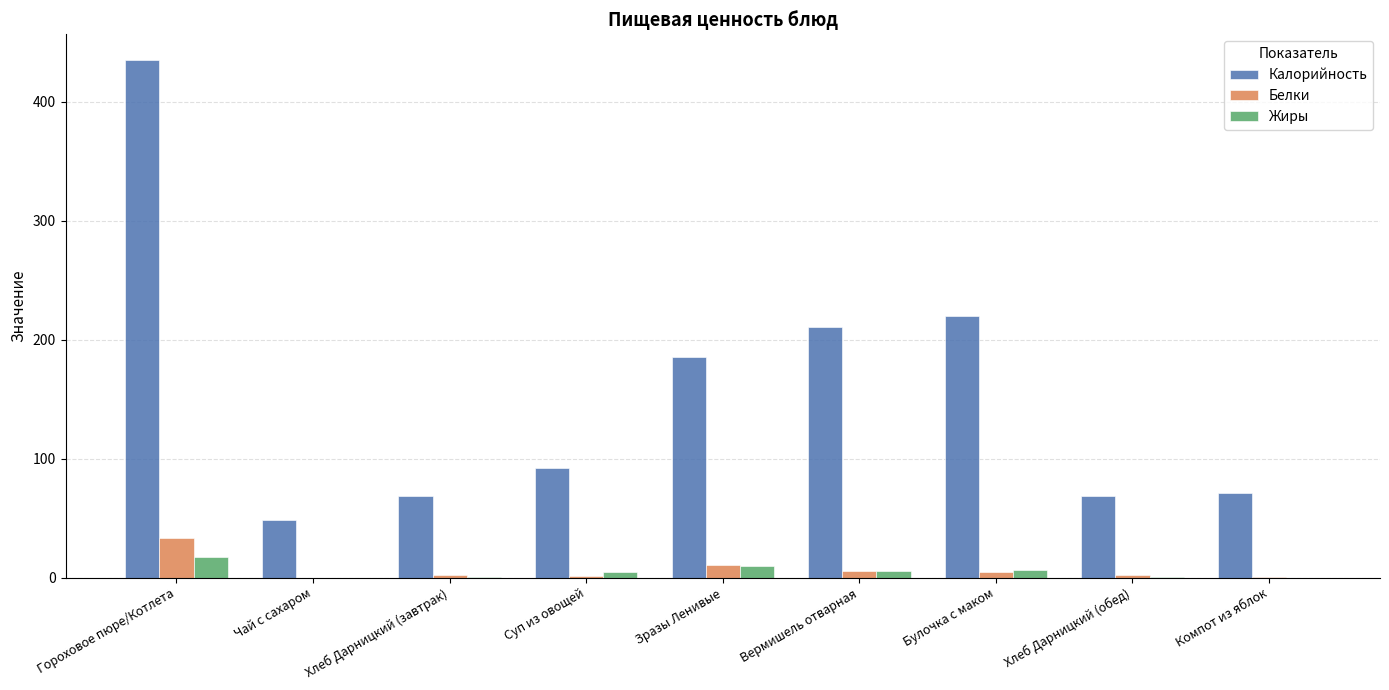

Is the value of Калорийность at Зразы Ленивые greater than the value of Белки at Чай с сахаром?

Yes